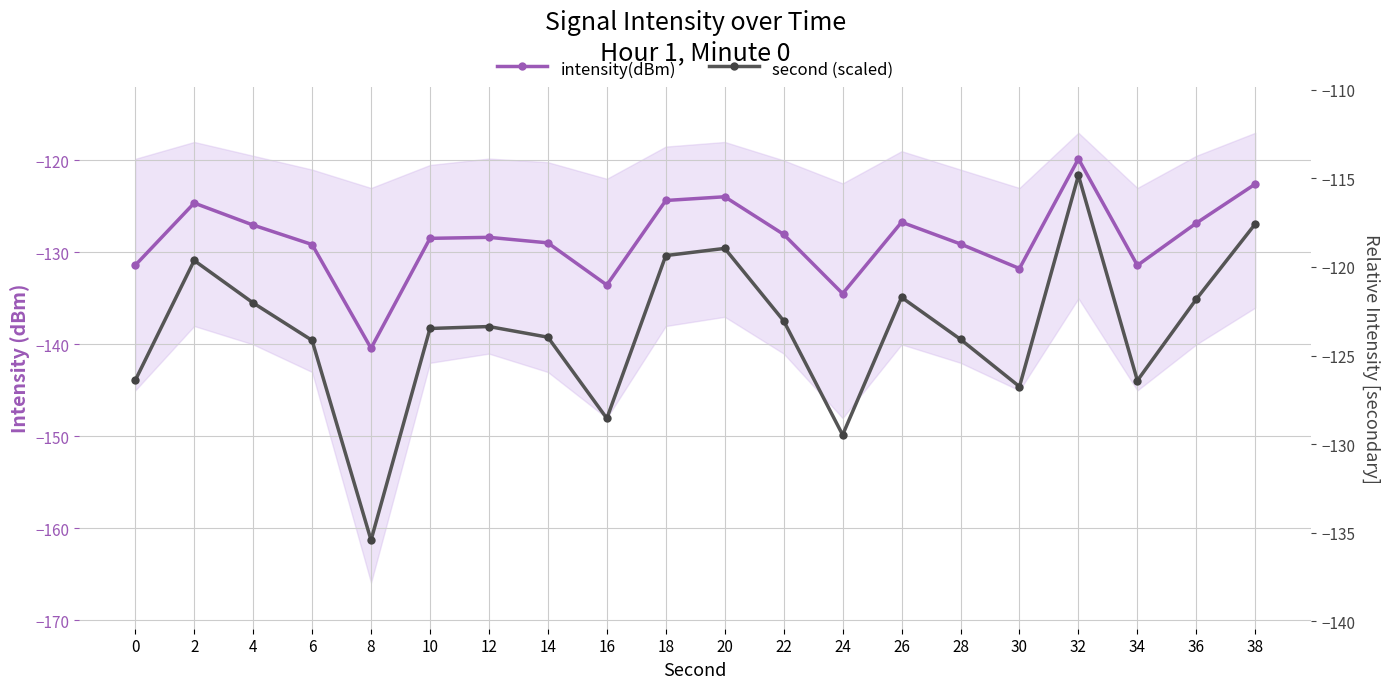

Between 32 and 14, which is larger?

32